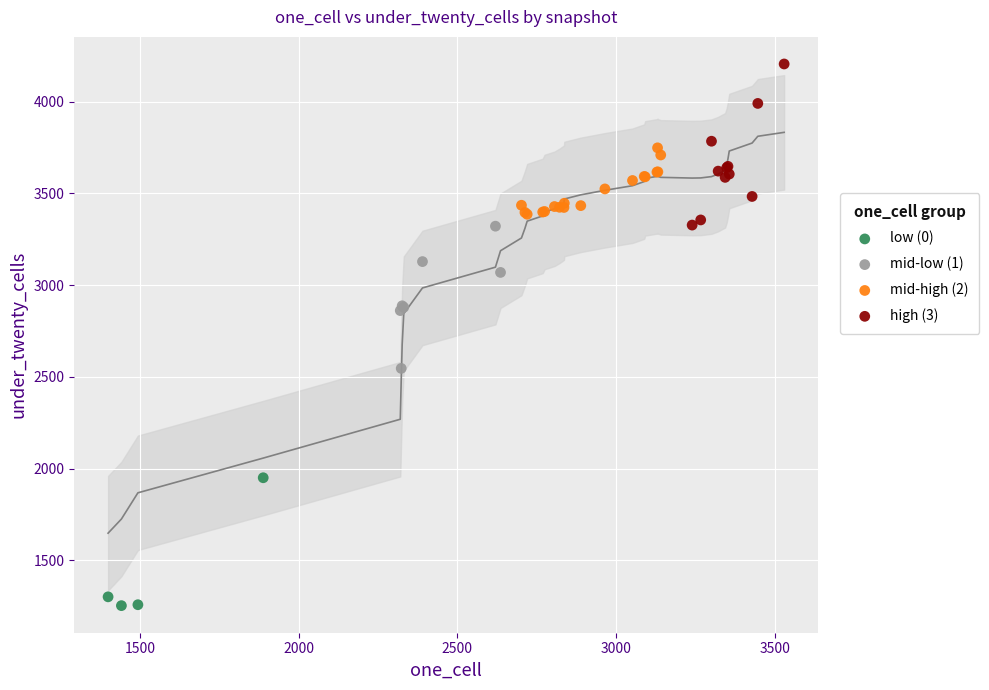

Which series has the widest spread of Y values?

high (3)